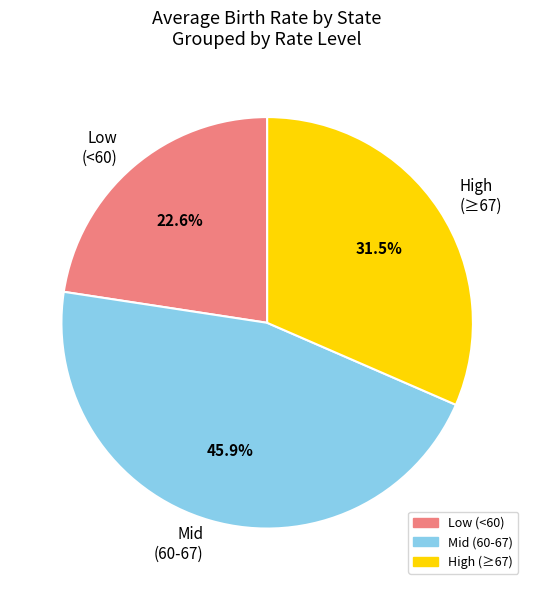

Which slice is the largest?

Mid (60-67)